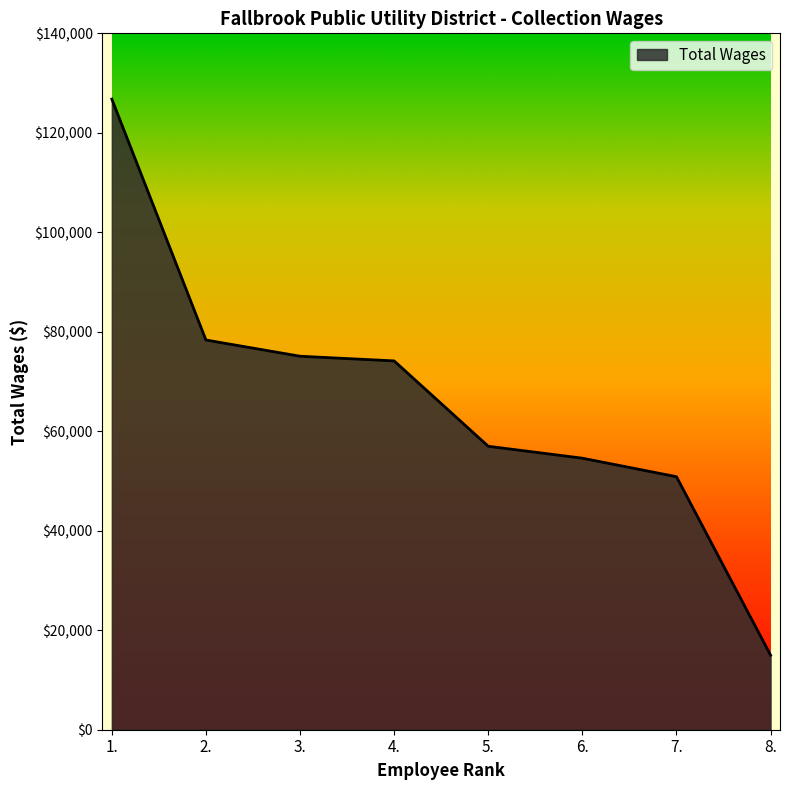

The value at 4. is 74146. True or false?

True